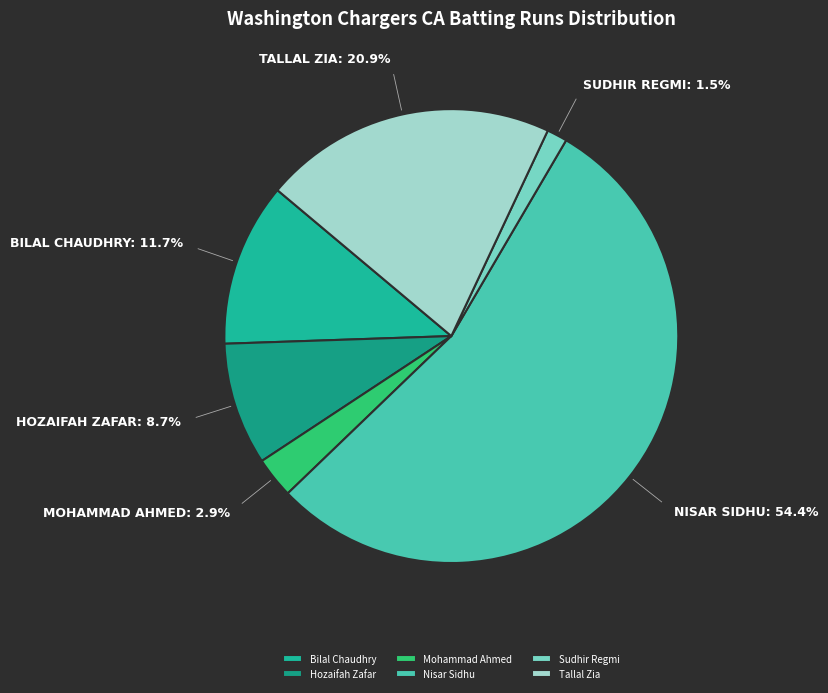

How many segments does this pie chart have?

6